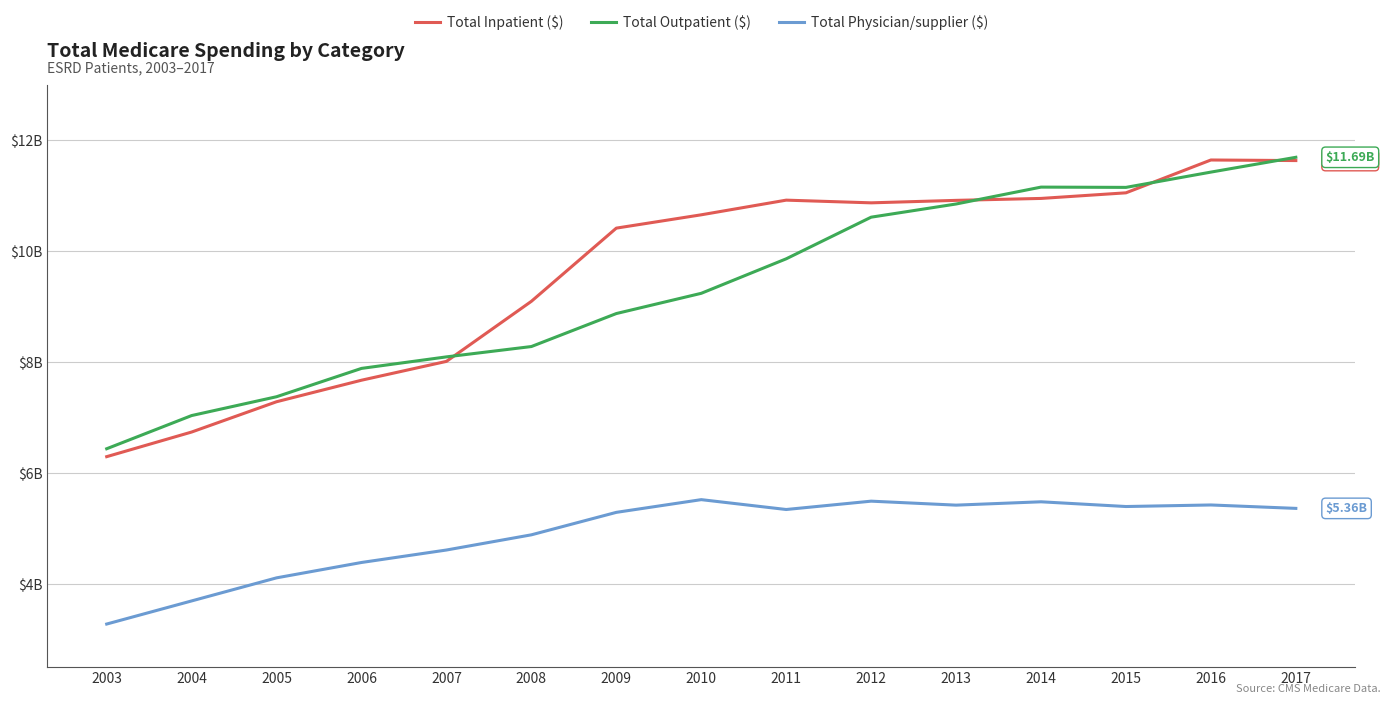

True or false: Total Inpatient ($) and Total Physician/supplier ($) intersect in this chart.

False